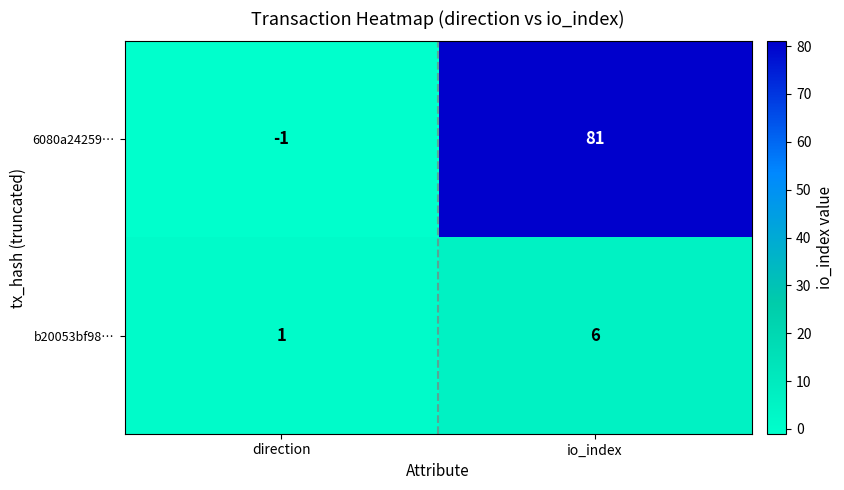

How many distinct data groups are displayed?

2